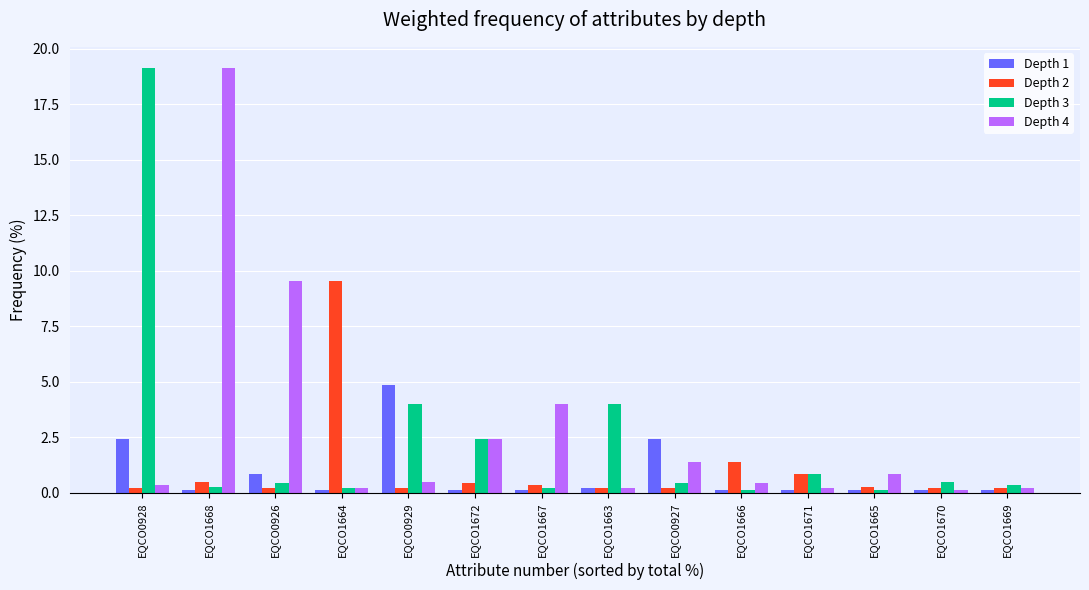

What is the label of the 6th bar from the left?

EQCO1672